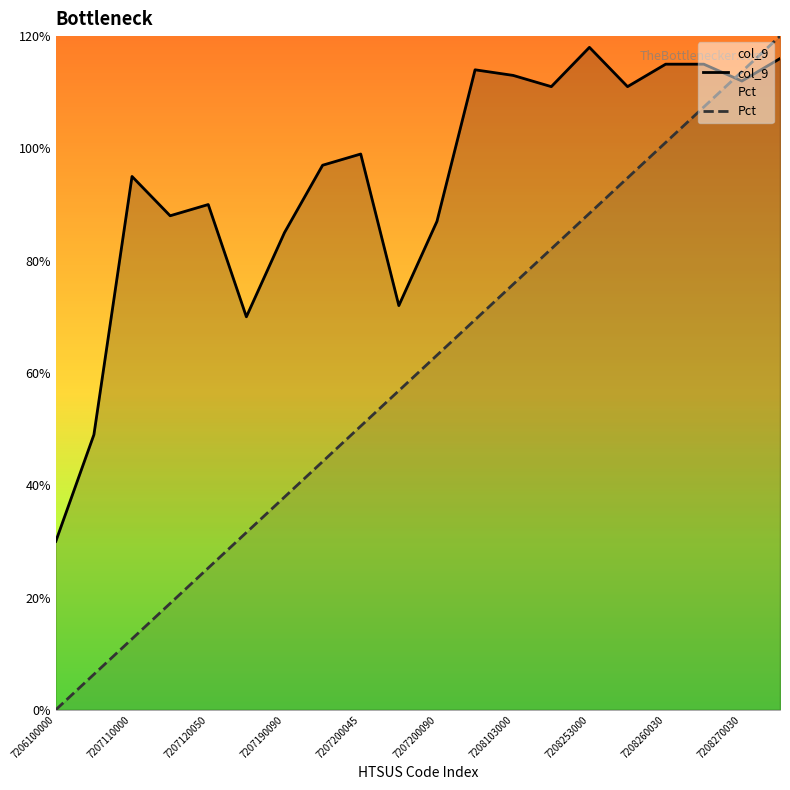

What are all the series names shown in the legend?

col_9, Pct